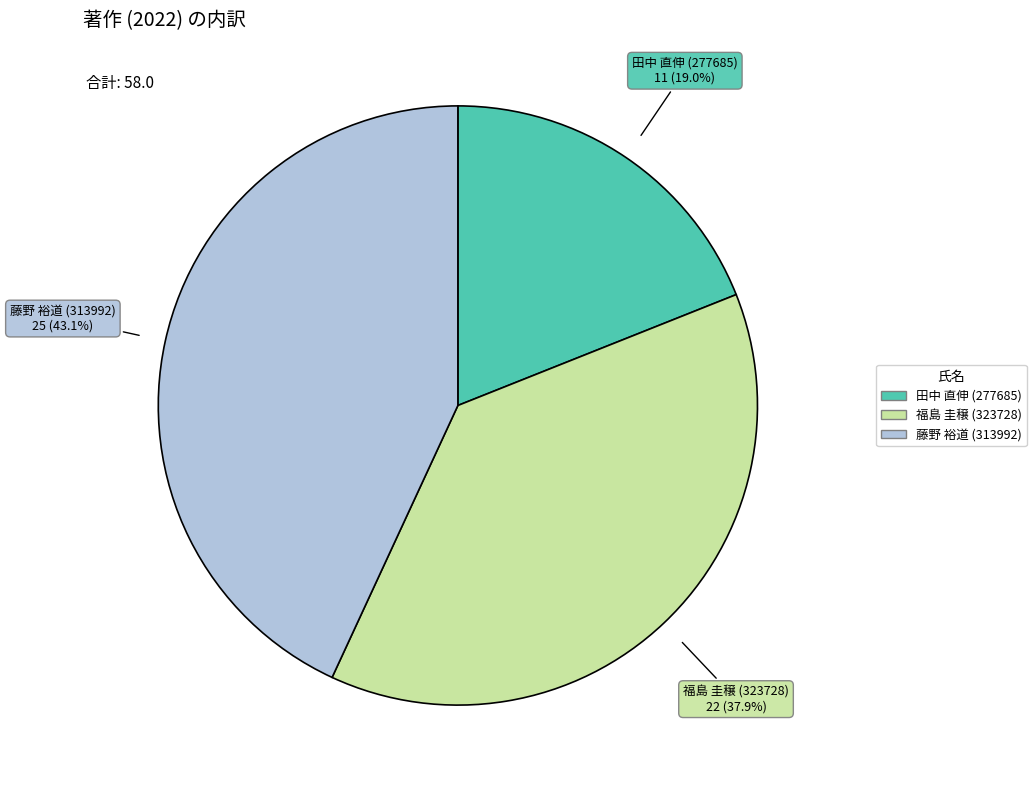

How many segments does this pie chart have?

3